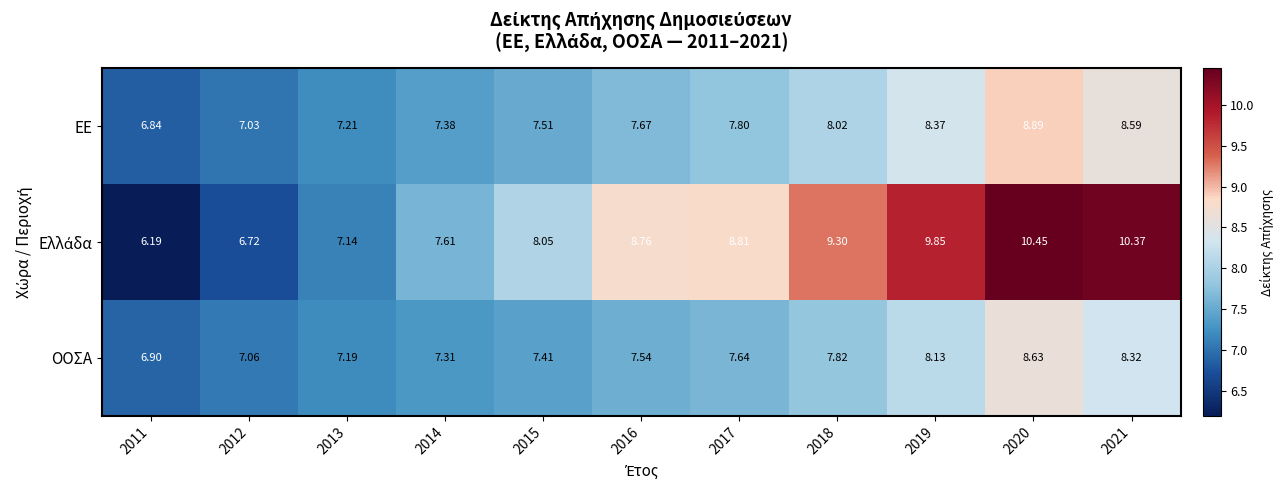

Is the value of ΟΟΣΑ at 2011 greater than the value of ΕΕ at 2017?

No